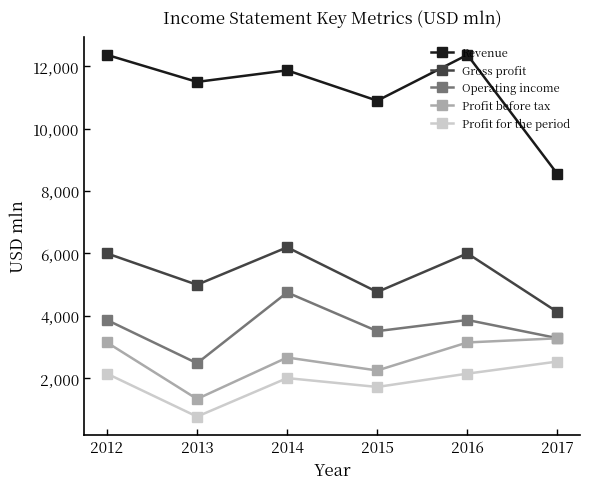

What is the lowest value of the Gross profit series?

4118